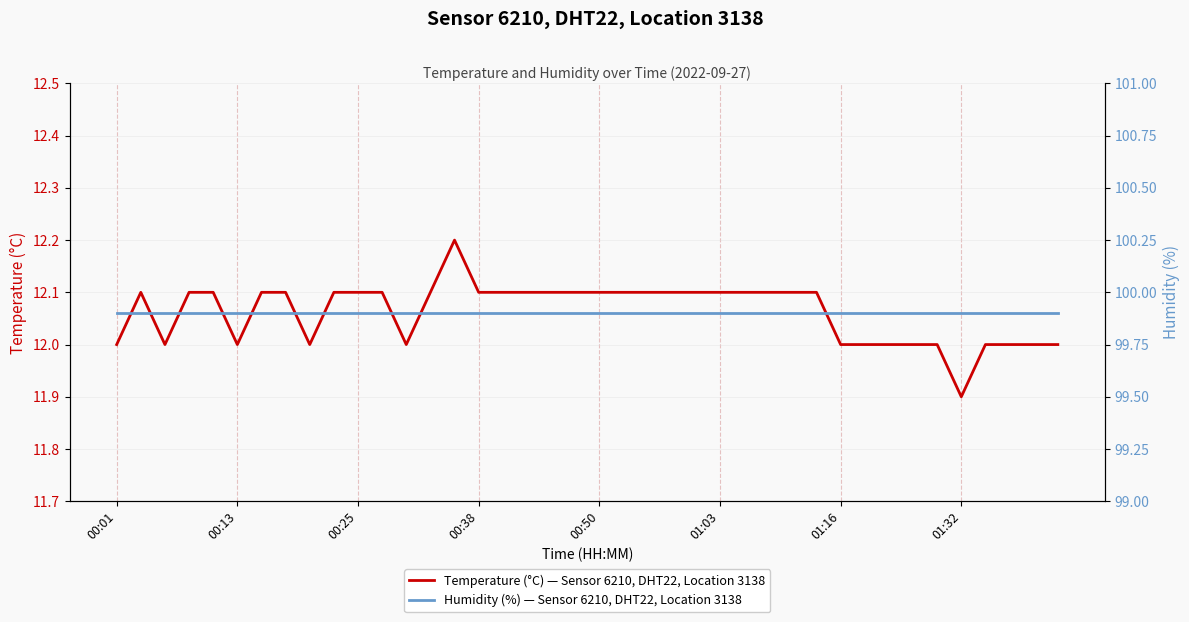

What is the highest value of the Temperature (°C) — Sensor 6210, DHT22, Location 3138 series?

12.2